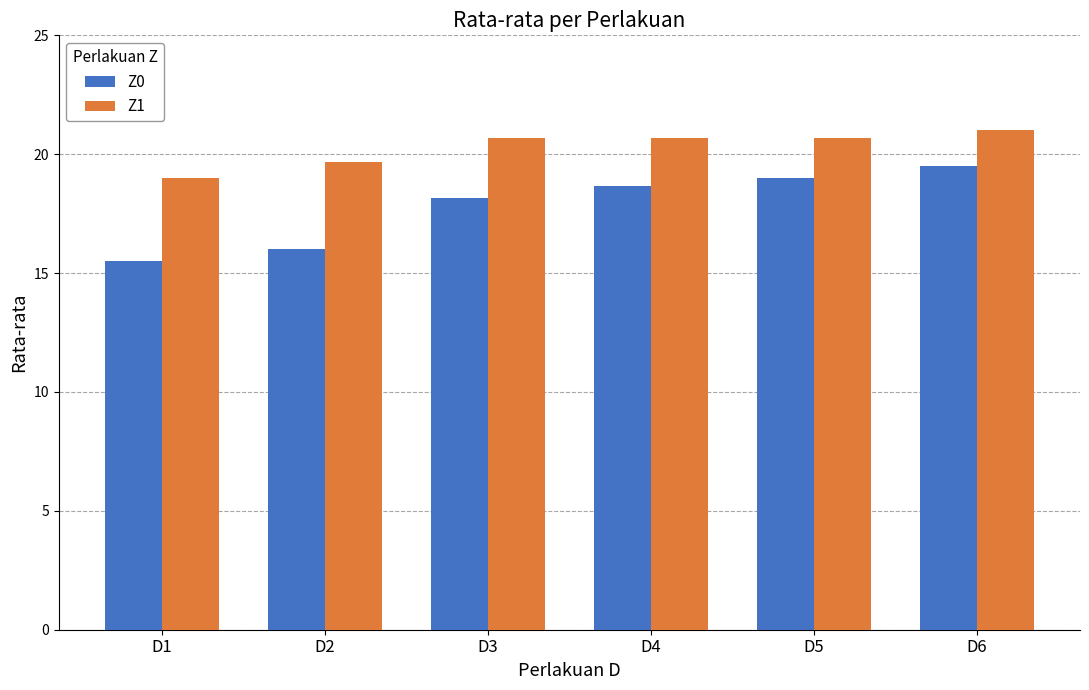

What is the minimum value shown in the chart?

15.5